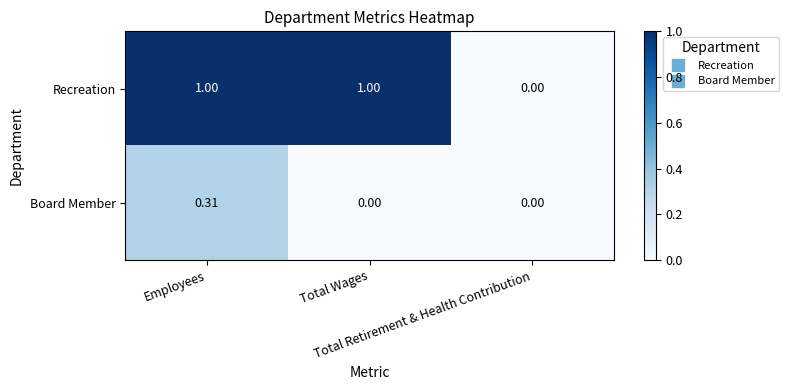

What is the greatest value displayed?

1.0